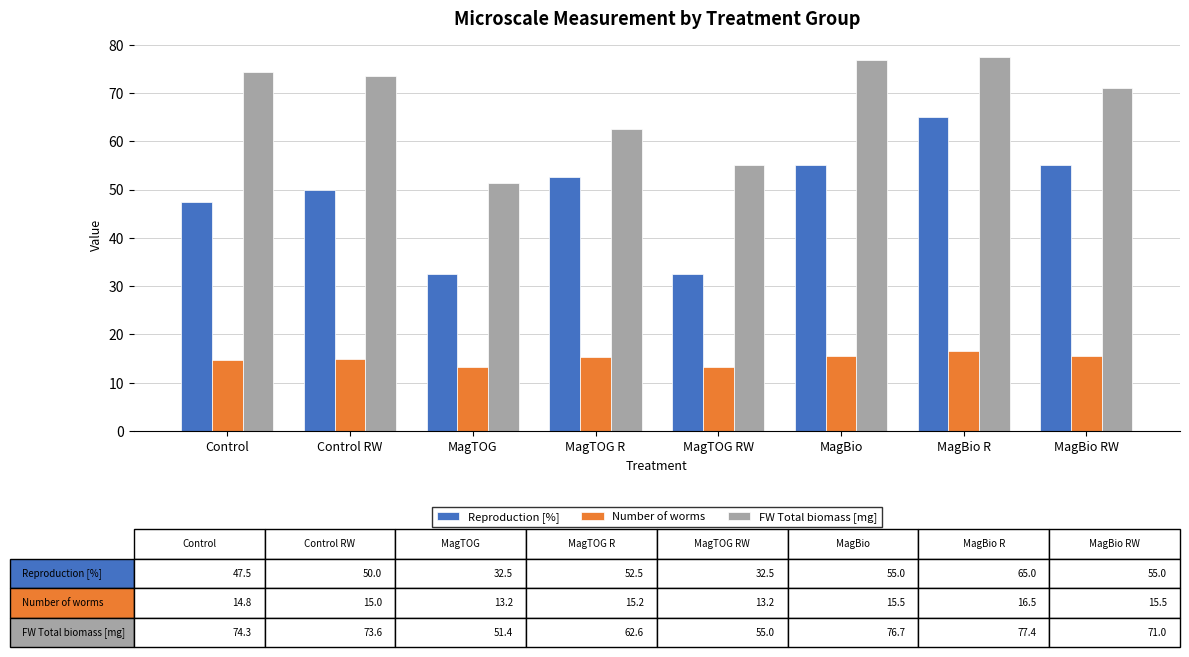

What is the label of the 4th bar from the left?

MagTOG R